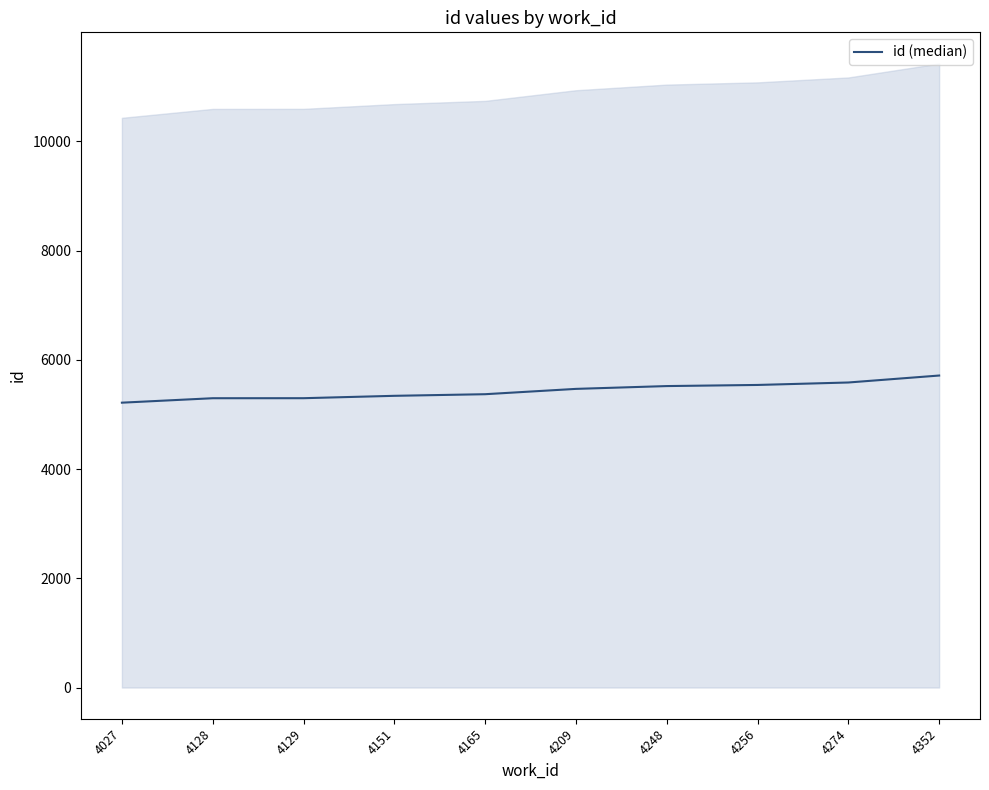

What is the difference between the values at 4165 and 4151?

29.5